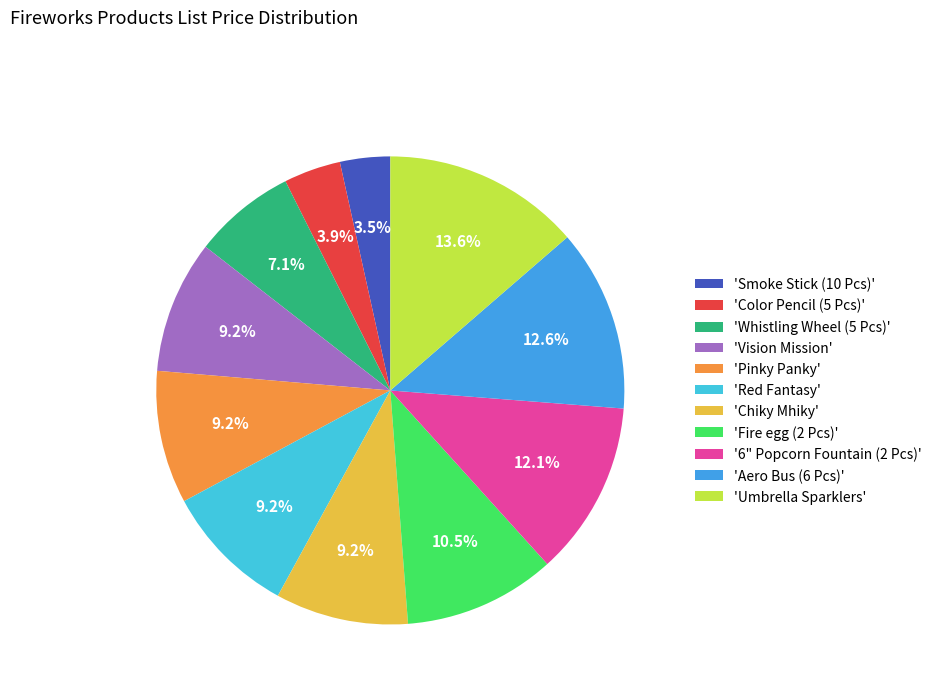

What is the ratio of the value at 'Red Fantasy' to the value at 'Pinky Panky'?

1.0